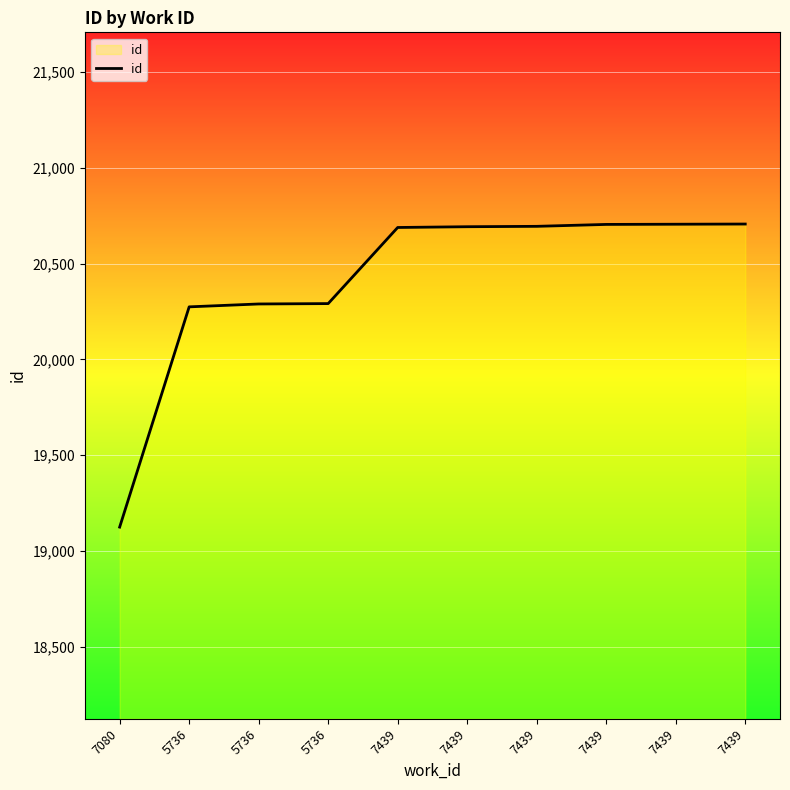

Between 7439 and 7439, which is larger?

7439